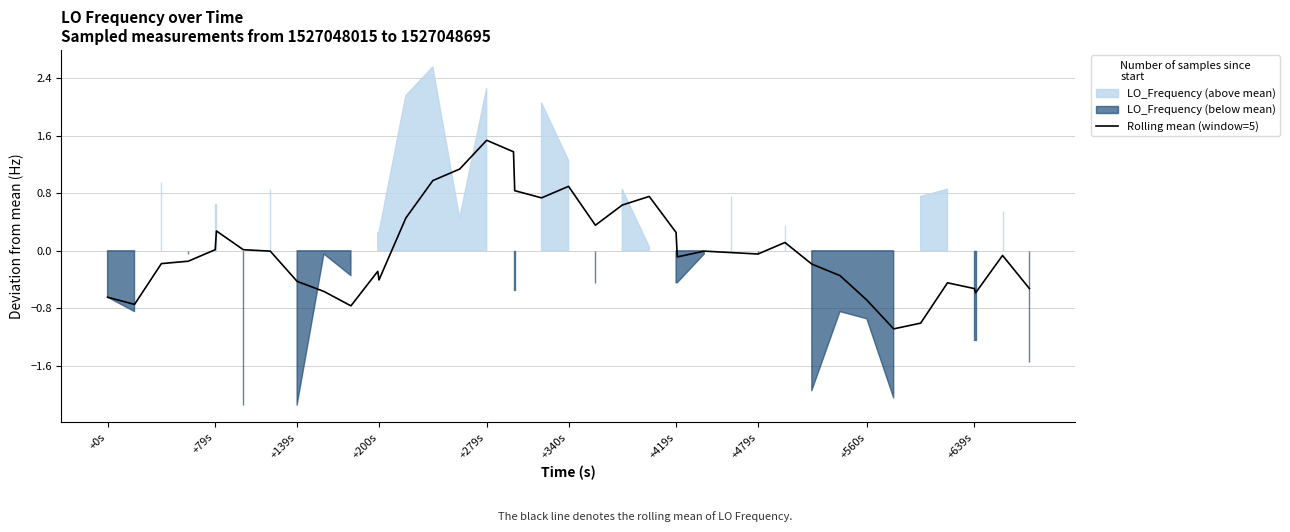

True or false: there are more than 0 points higher than both neighbors.

True